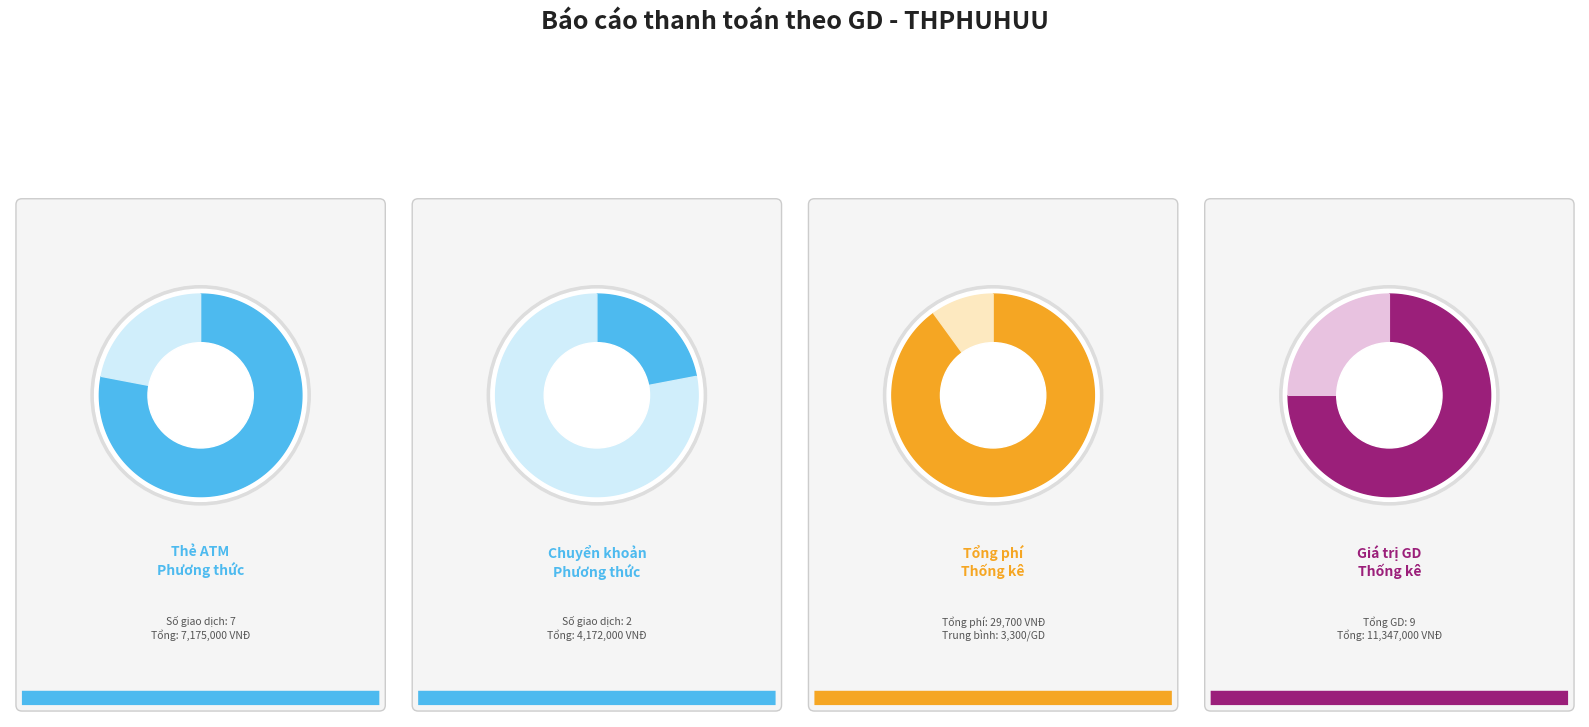

To the nearest percent, what percentage of the pie is Chuyển khoản?

22%